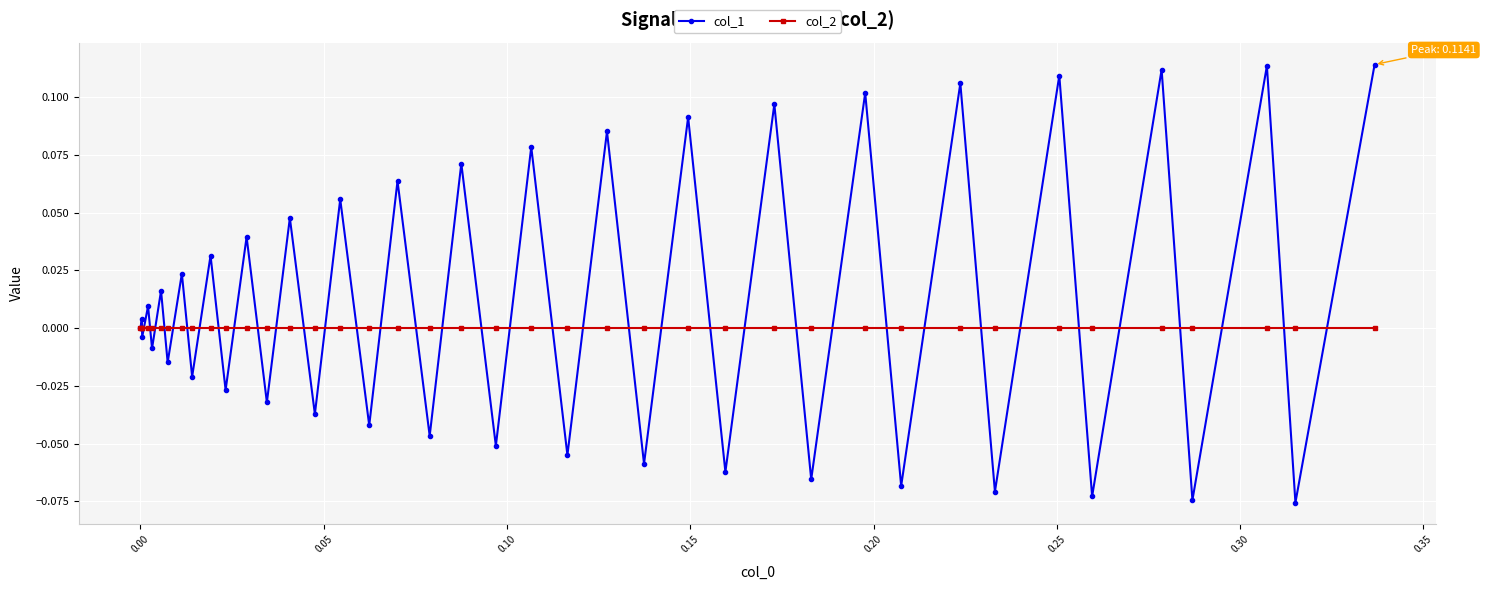

Which series has the largest total across all categories?

col_1